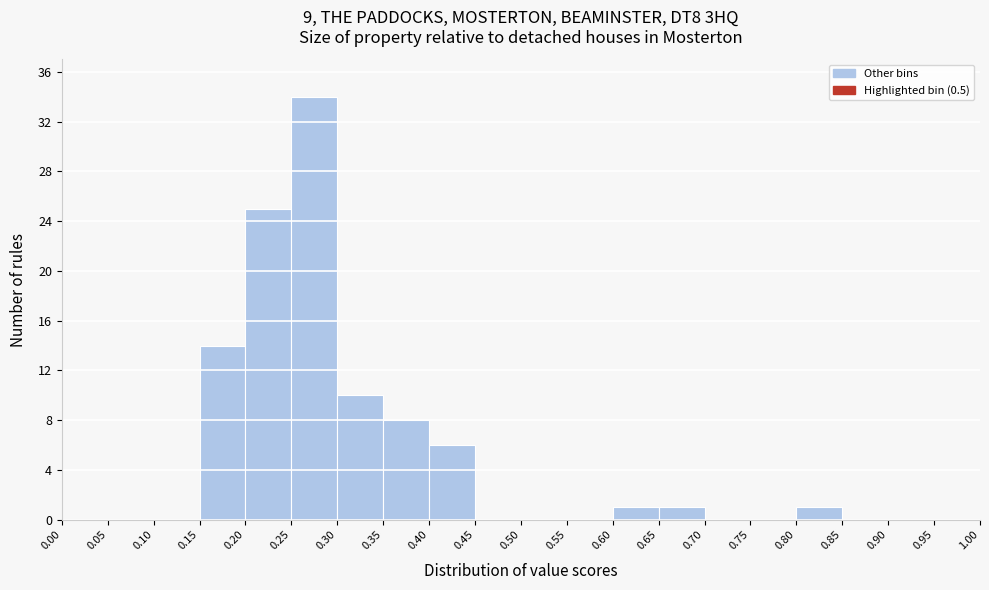

Reading left to right, list every bar in this chart as the range it spans on the x-axis followed by its height. The values are not printed on the chart, so give them approximately, as read against the axis.

0.00 to 0.05: 0
0.05 to 0.10: 0
0.10 to 0.15: 0
0.15 to 0.20: 14
0.20 to 0.25: 25
0.25 to 0.30: 34
0.30 to 0.35: 10
0.35 to 0.40: 8
0.40 to 0.45: 6
0.45 to 0.50: 0
0.50 to 0.55: 0
0.55 to 0.60: 0
0.60 to 0.65: 1
0.65 to 0.70: 1
0.70 to 0.75: 0
0.75 to 0.80: 0
0.80 to 0.85: 1
0.85 to 0.90: 0
0.90 to 0.95: 0
0.95 to 1.00: 0